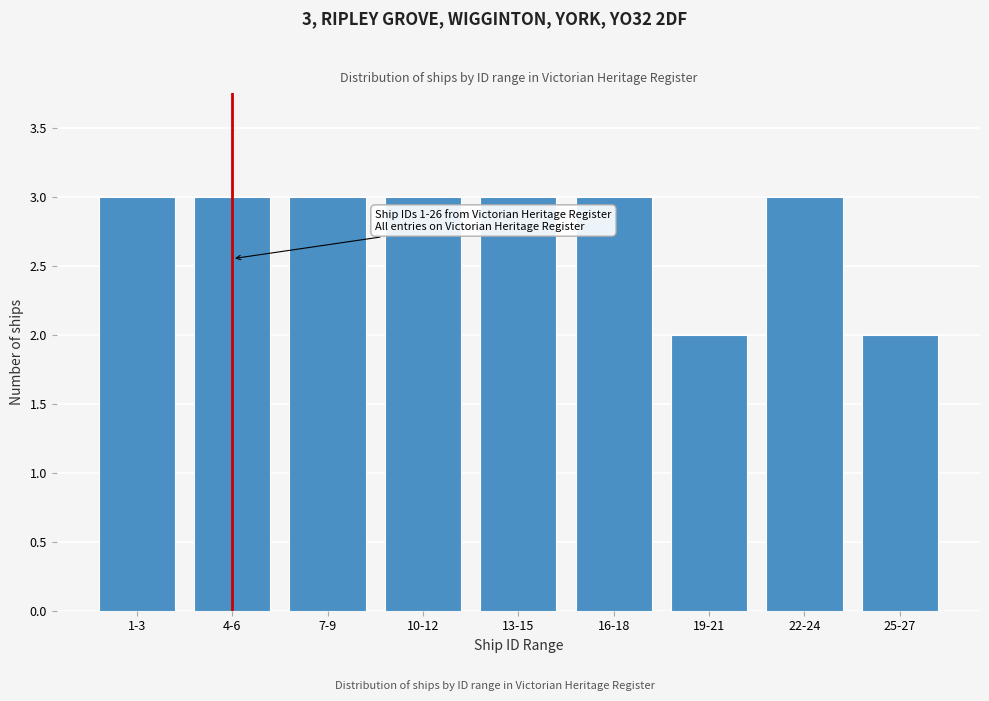

Reading left to right, transcribe all the data shown in this chart.

3	3	3	3	3	3	2	3	2